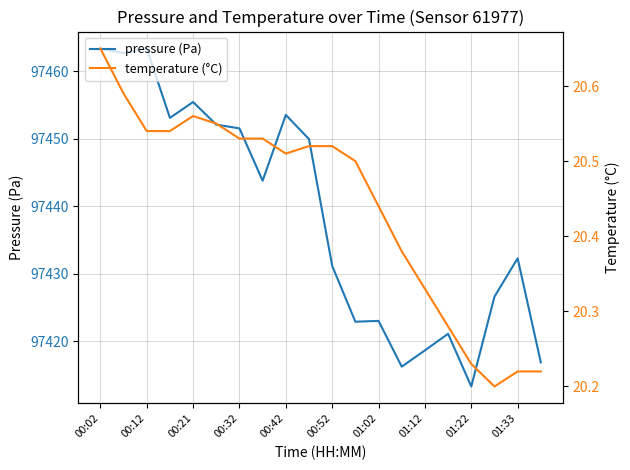

Rank the series by their average value, from highest to lowest.

pressure (Pa), temperature (°C)